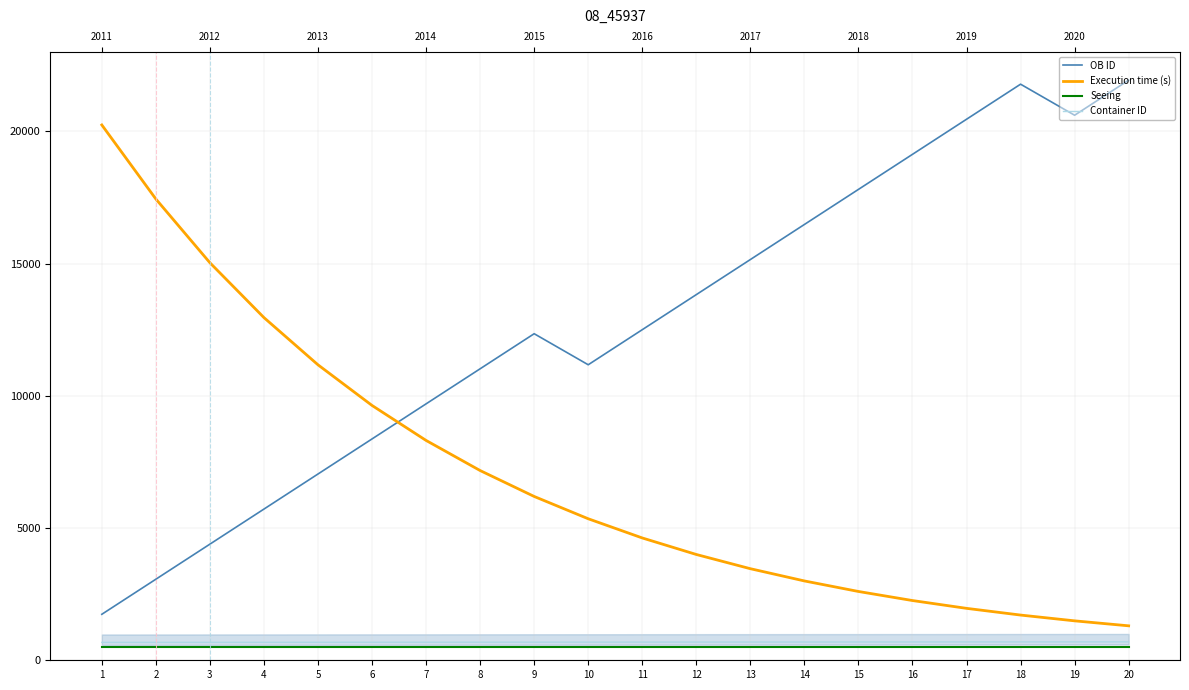

What is the difference between the OB ID values at 7 and 5?

2652.1